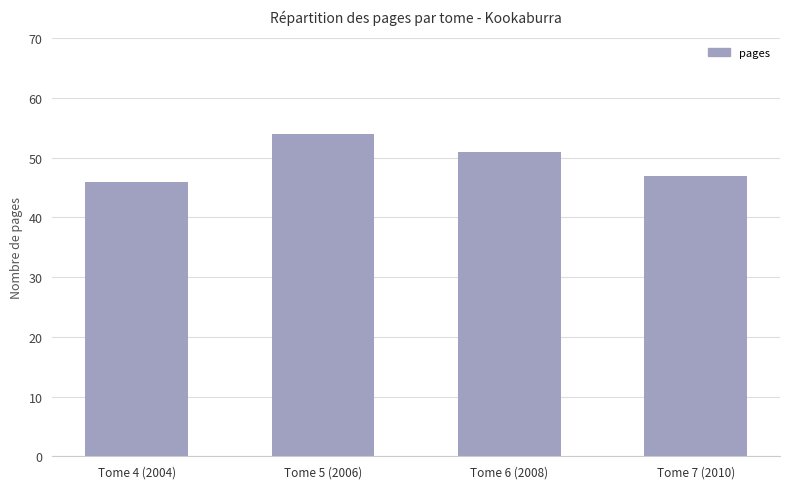

Count the number of categories in the chart.

4